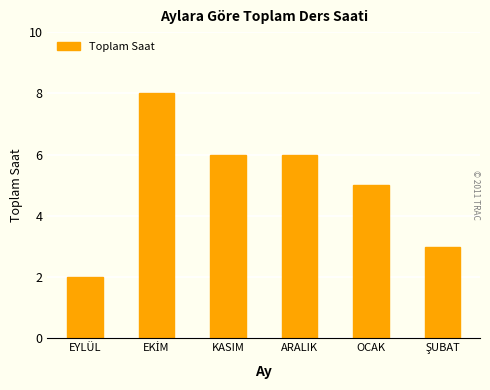

Reading right to left, transcribe all the data shown in this chart.

3	5	6	6	8	2